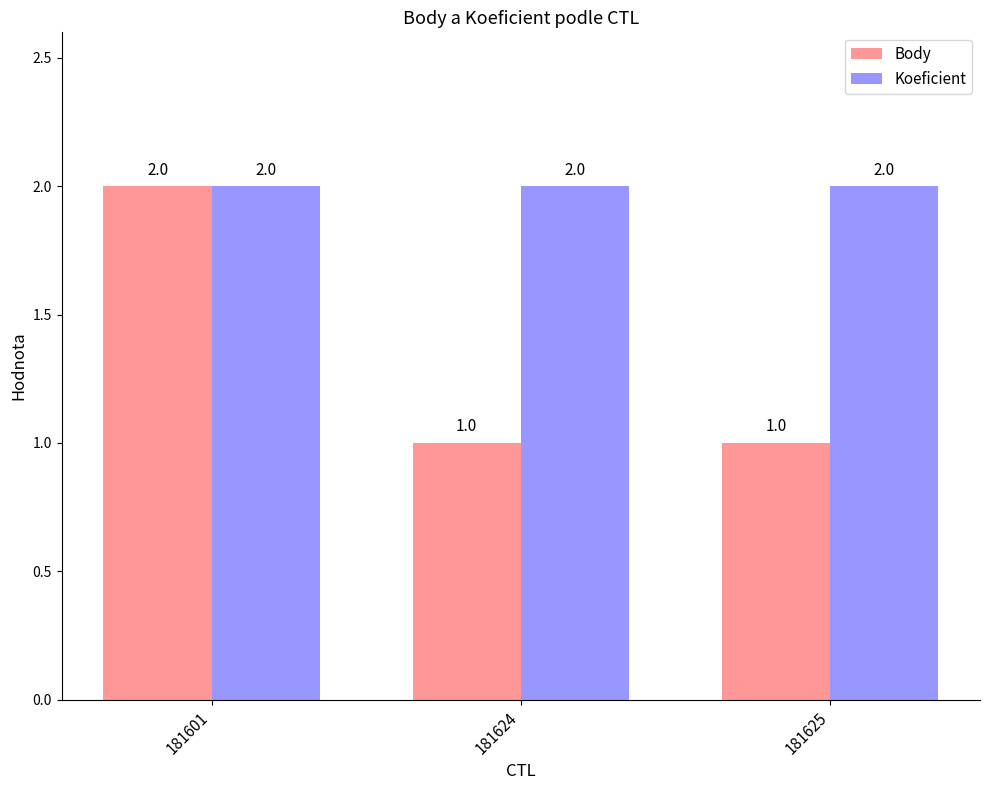

What is the sum of all Koeficient values?

6